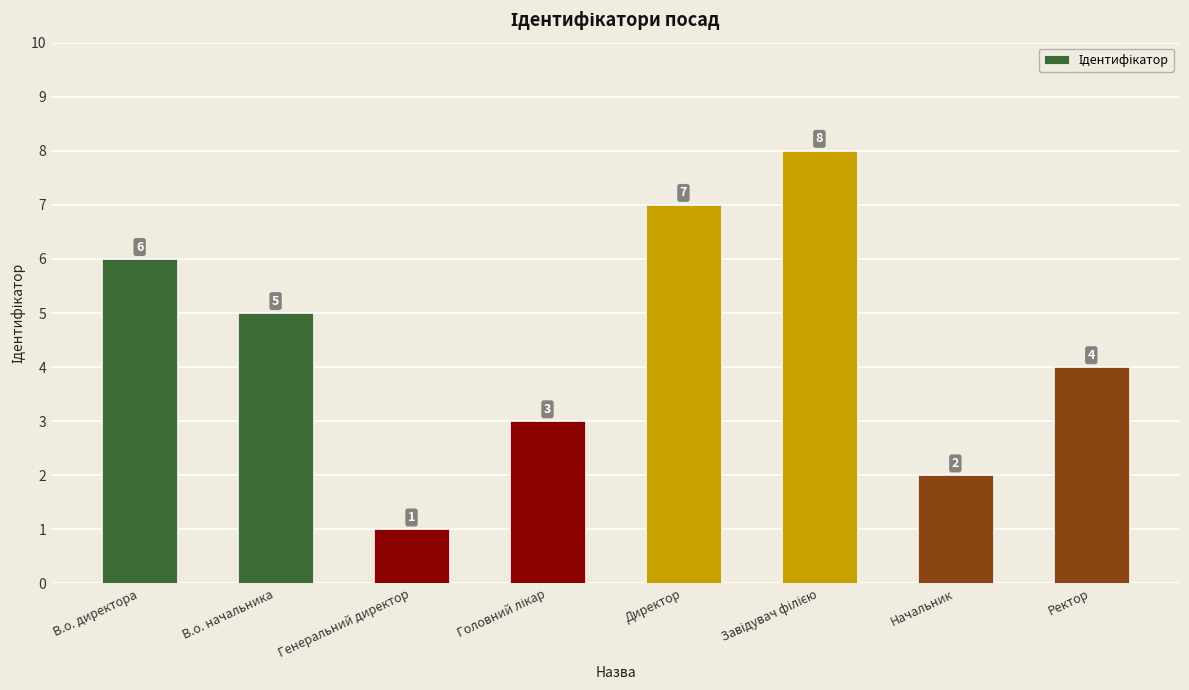

The chart shows a value of 2 at В.о. директора. True or false?

False